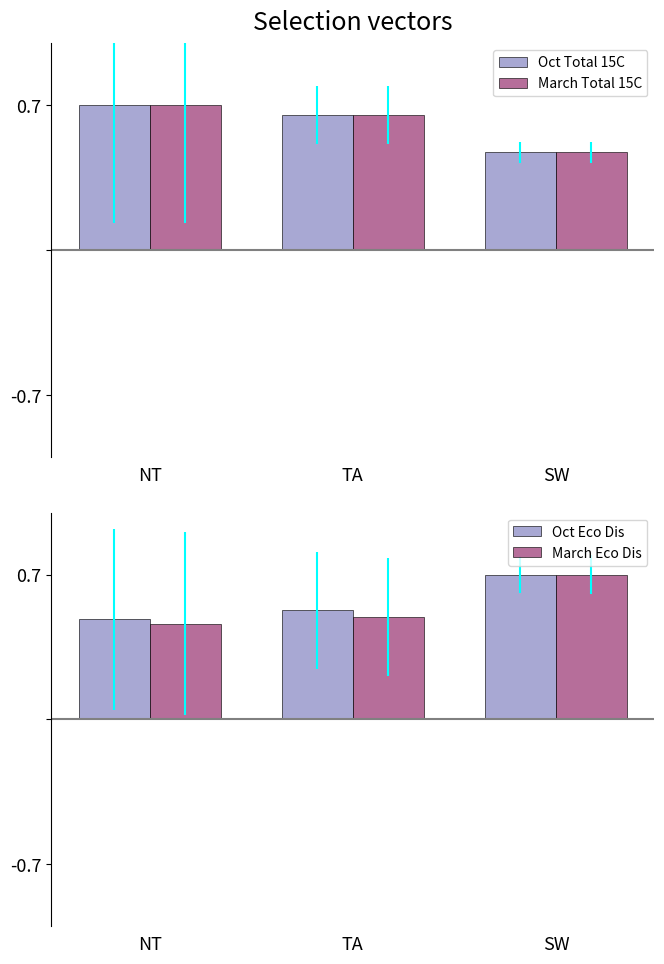

Is the value of March Eco Dis at SW greater than the value of Oct Eco Dis at TA?

Yes